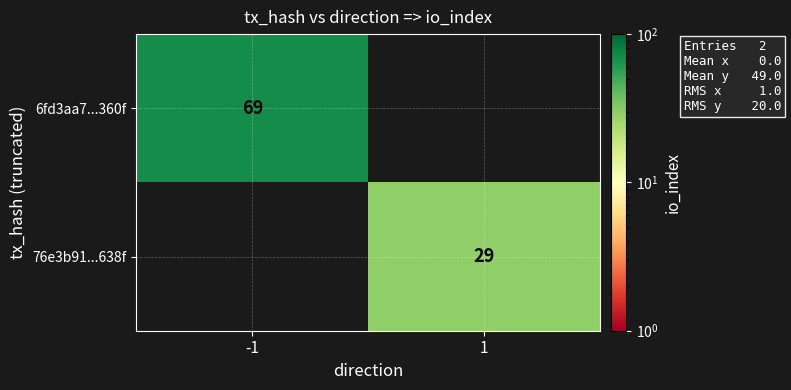

The 6fd3aa7...360f series shows 122 at -1. True or false?

False